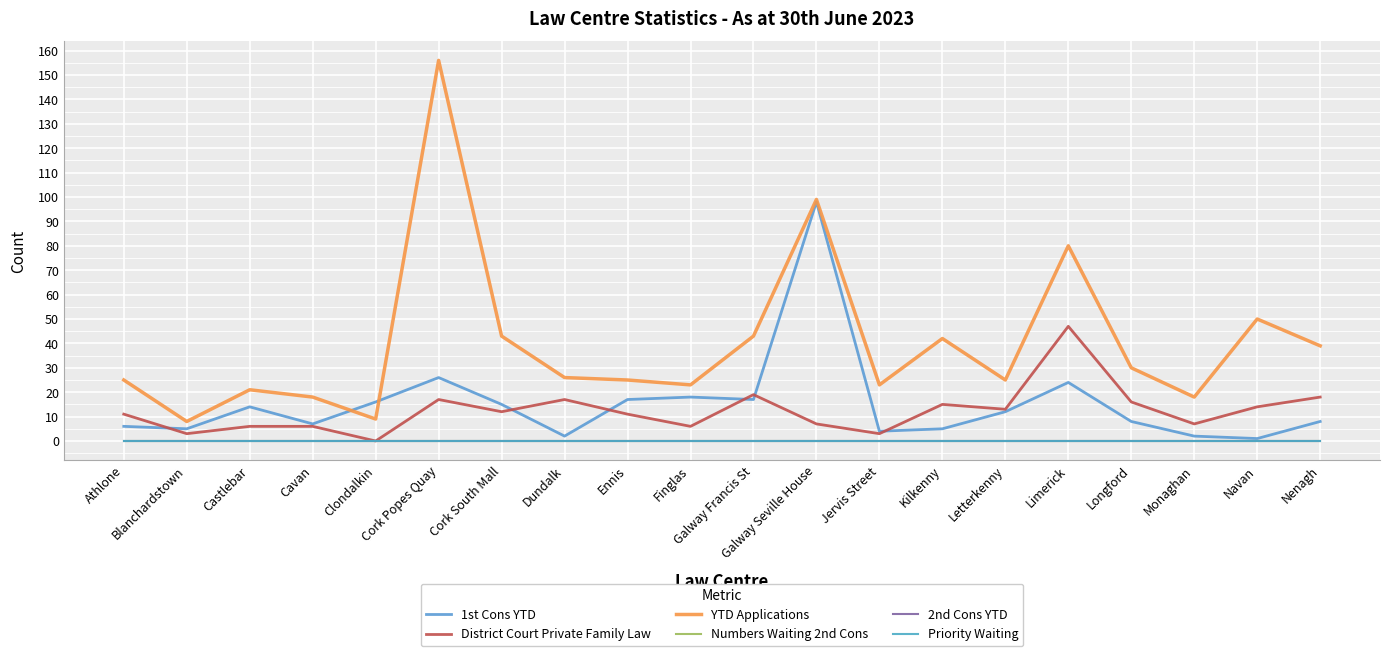

At which category does the chart reach its peak across all series?

Cork Popes Quay